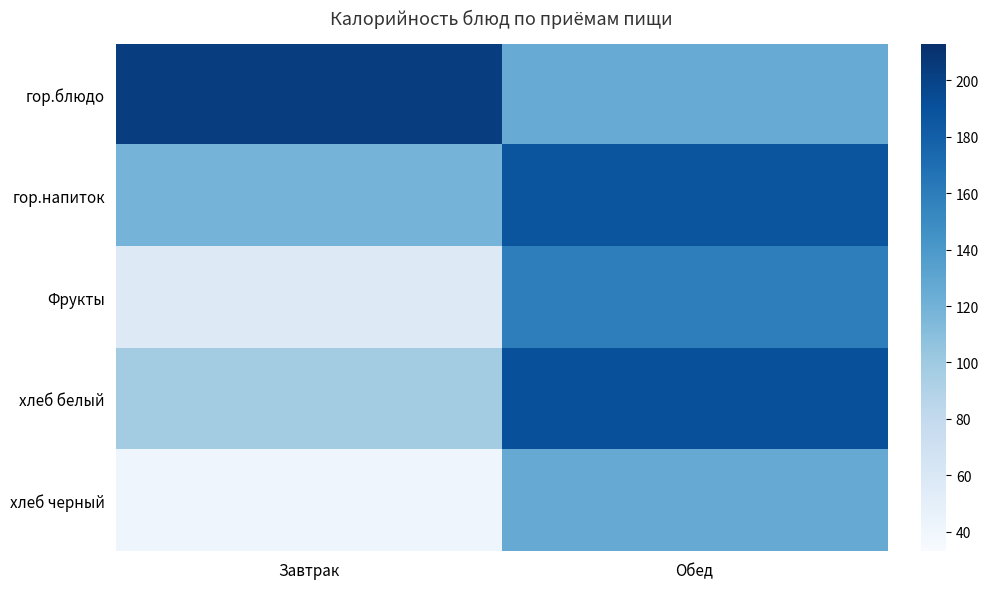

Which series has the largest range (max minus min)?

Фрукты